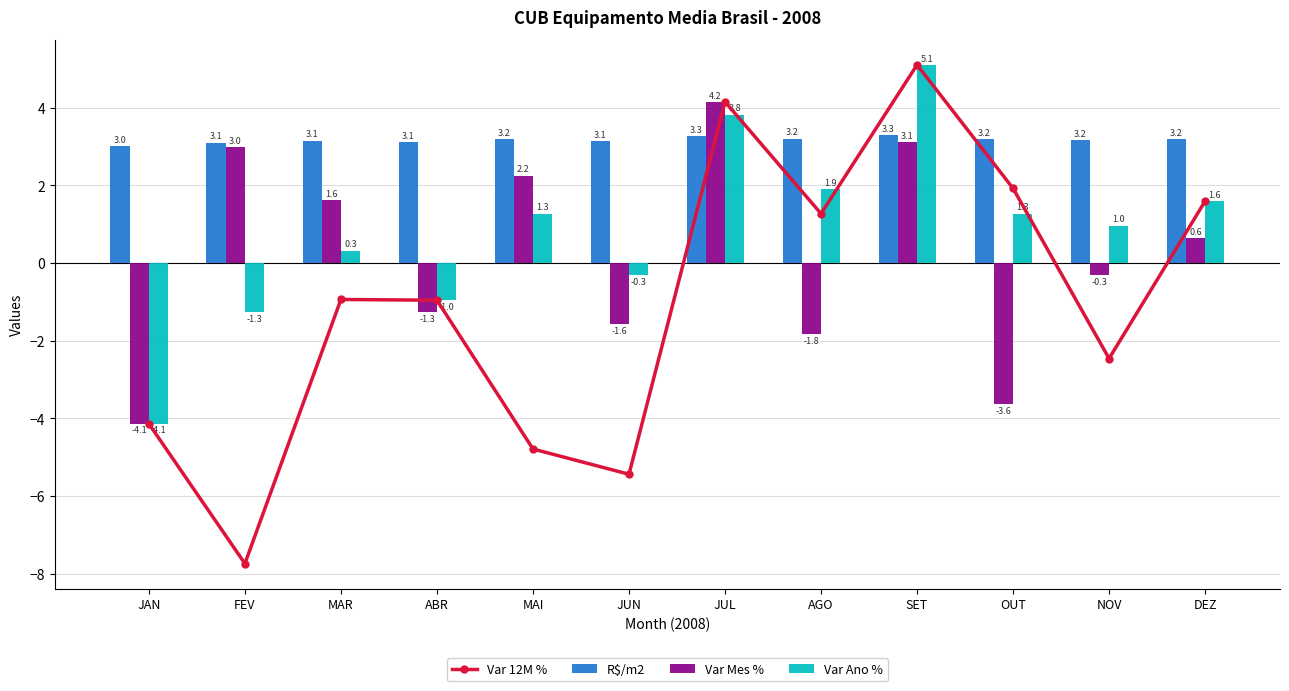

At which label does Var 12M % reach its minimum?

FEV